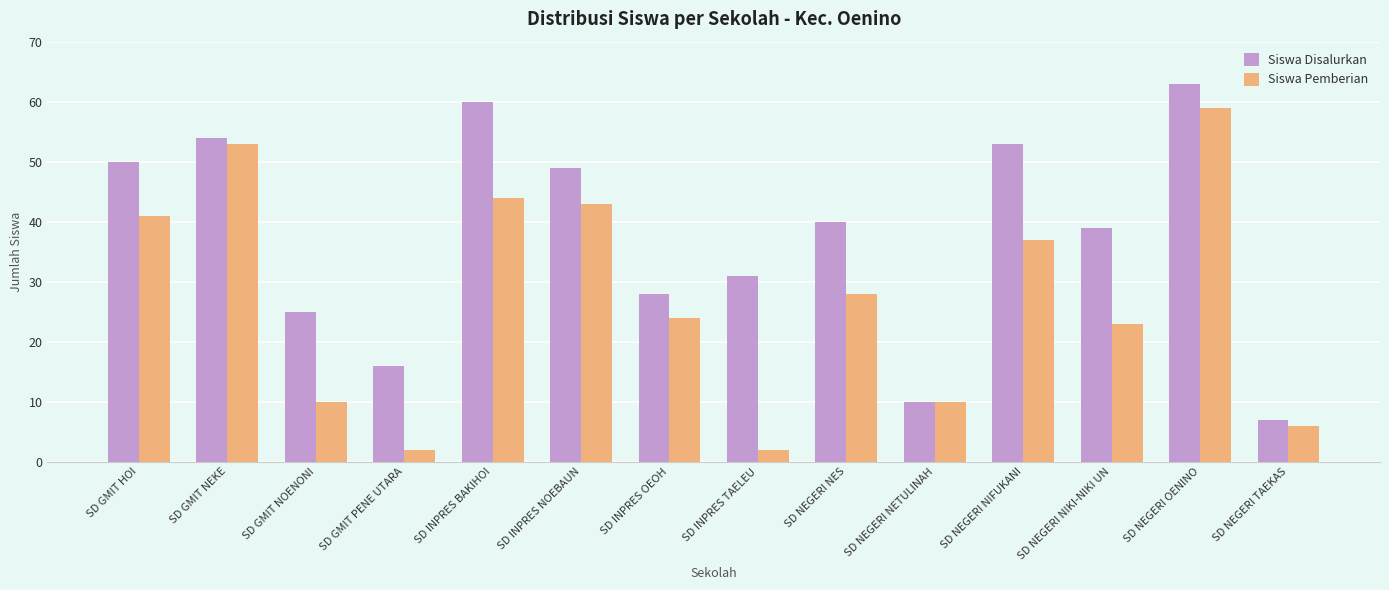

Are the bars grouped side by side (vs. stacked)?

Yes